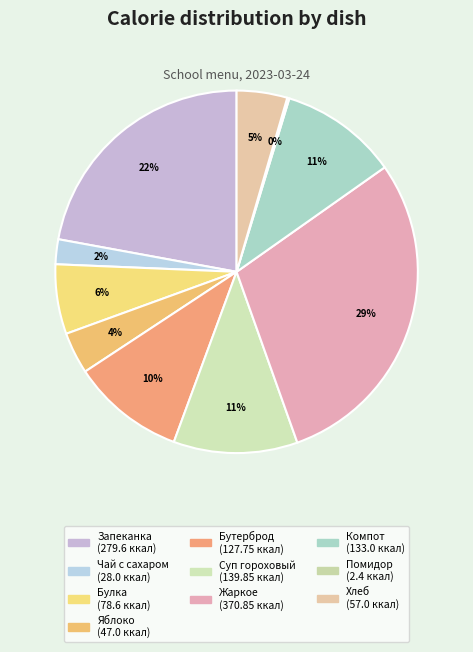

Is there any slice that represents more than half of the pie?

No